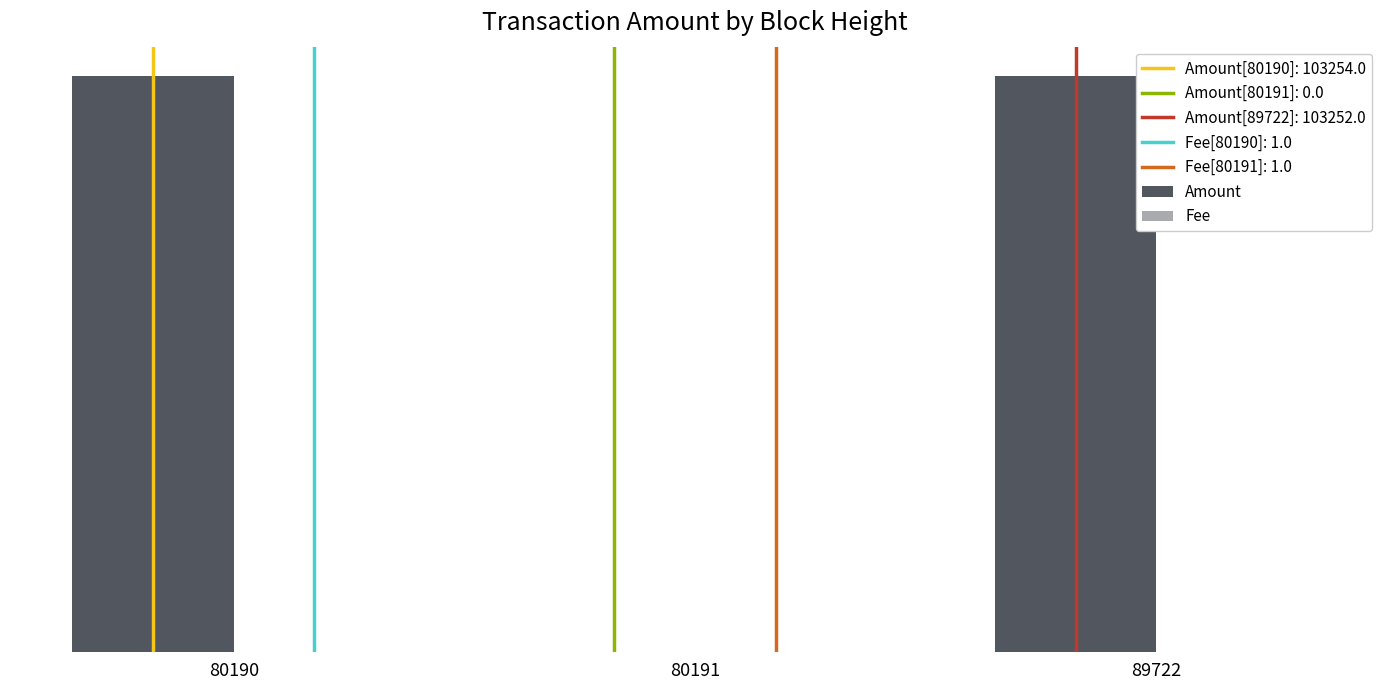

Does the chart contain stacked bars?

No